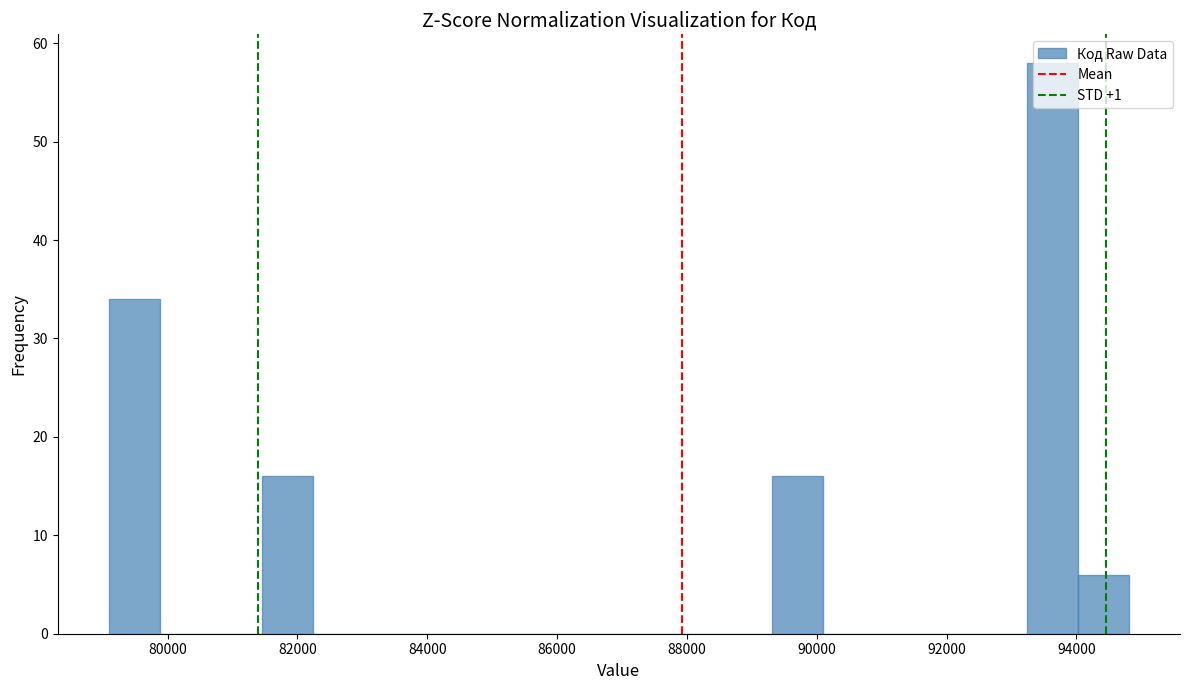

Read against the x-axis, roughly where is the centre of the tallest bar?

93600